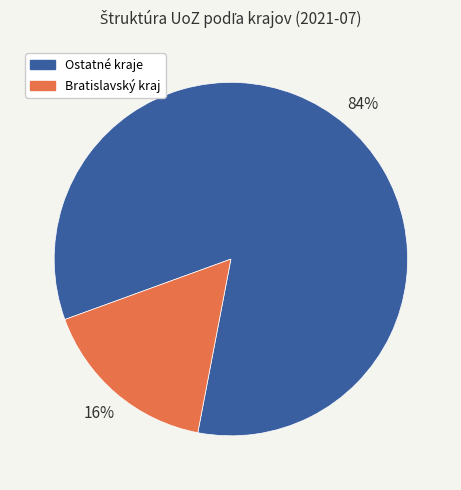

Is there a majority slice in this chart?

Yes